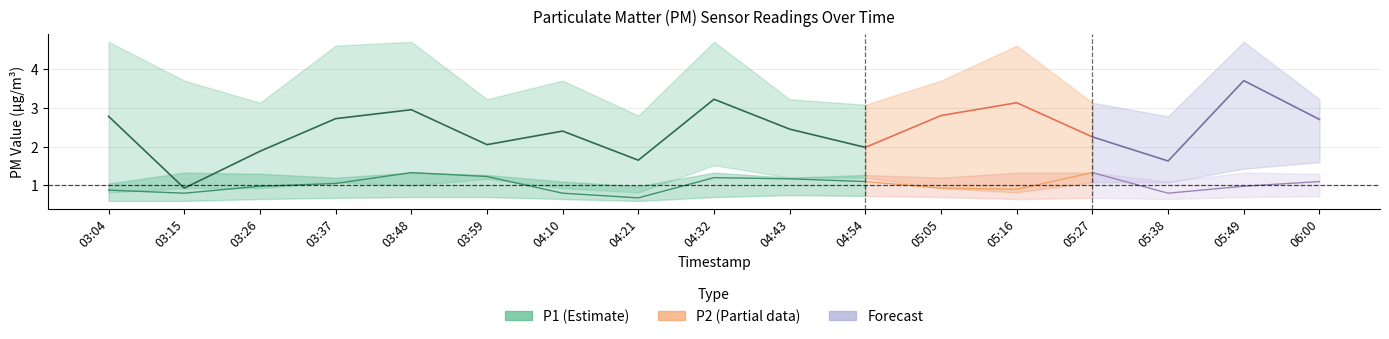

Reading right to left, extract all data points from this chart.

P1: 2.7	3.7	1.6	2.2	3.1	2.8	2.0	2.5	3.2	1.6	2.4	2.0	3.0	2.7	1.9	0.9	2.8
P2: 1.1	1.0	0.8	1.3	0.9	0.9	1.1	1.2	1.2	0.7	0.8	1.2	1.3	1.1	1.0	0.8	0.9